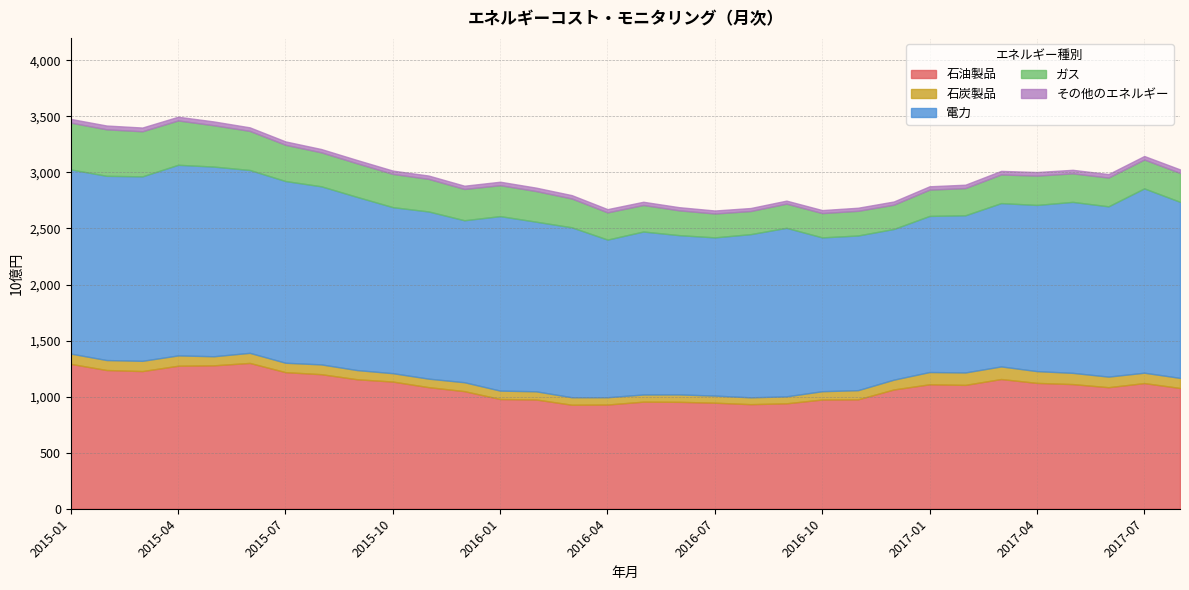

What are all the series names shown in the legend?

石油製品, 石炭製品, 電力, ガス, その他のエネルギー